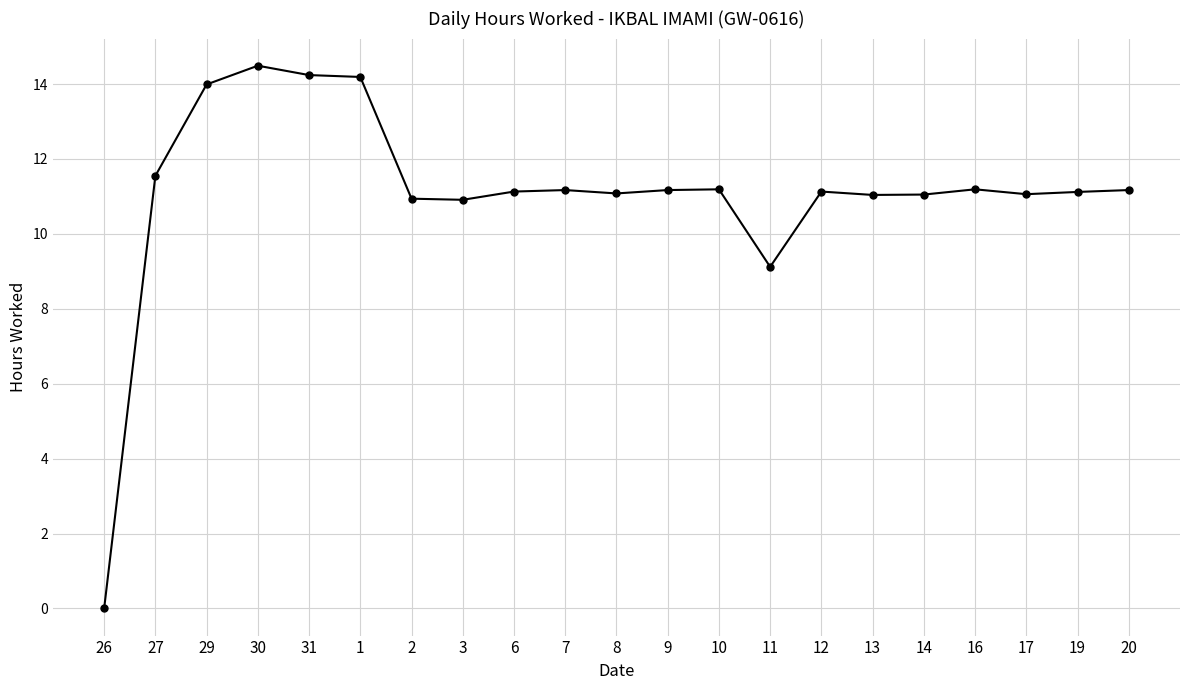

What is the label of the 16th point from the left?

13